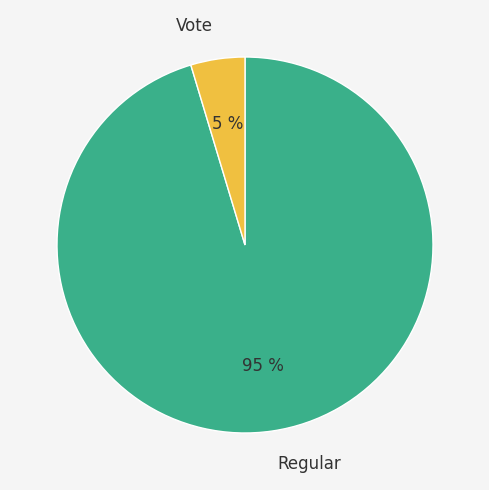

To the nearest percent, what is the combined percentage of Regular and Vote?

100%